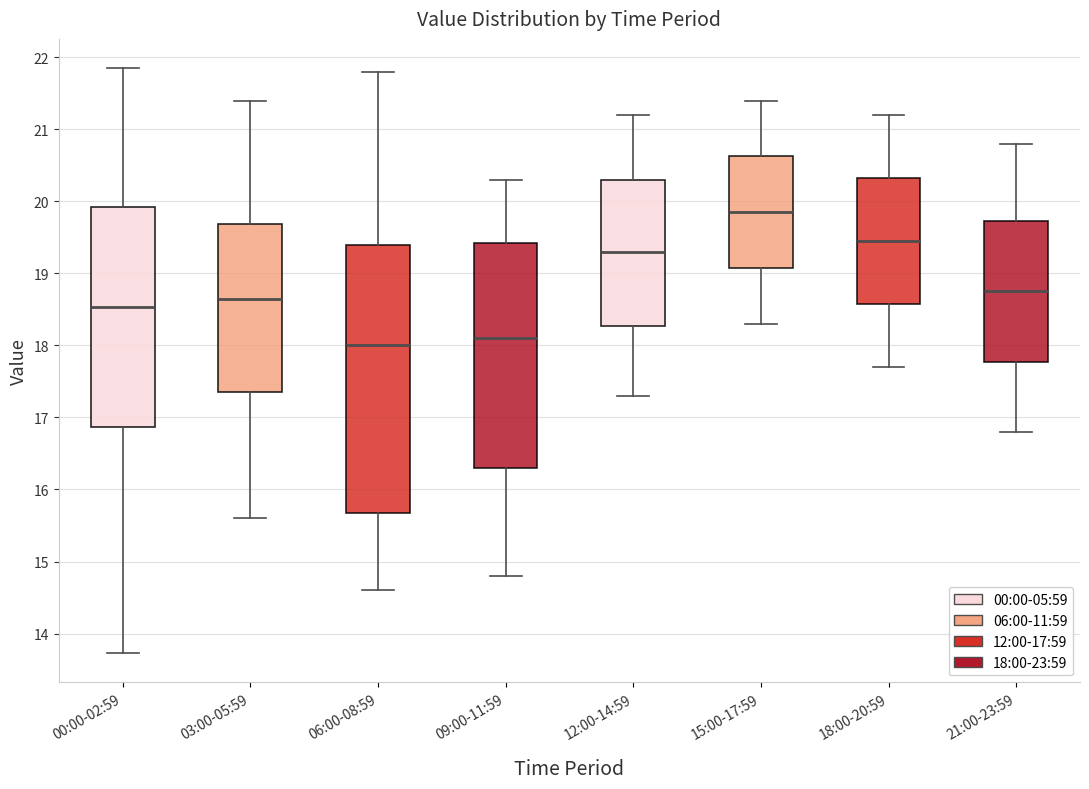

Comparing the boxes themselves (not the whiskers), which one is the tallest?

06:00-08:59